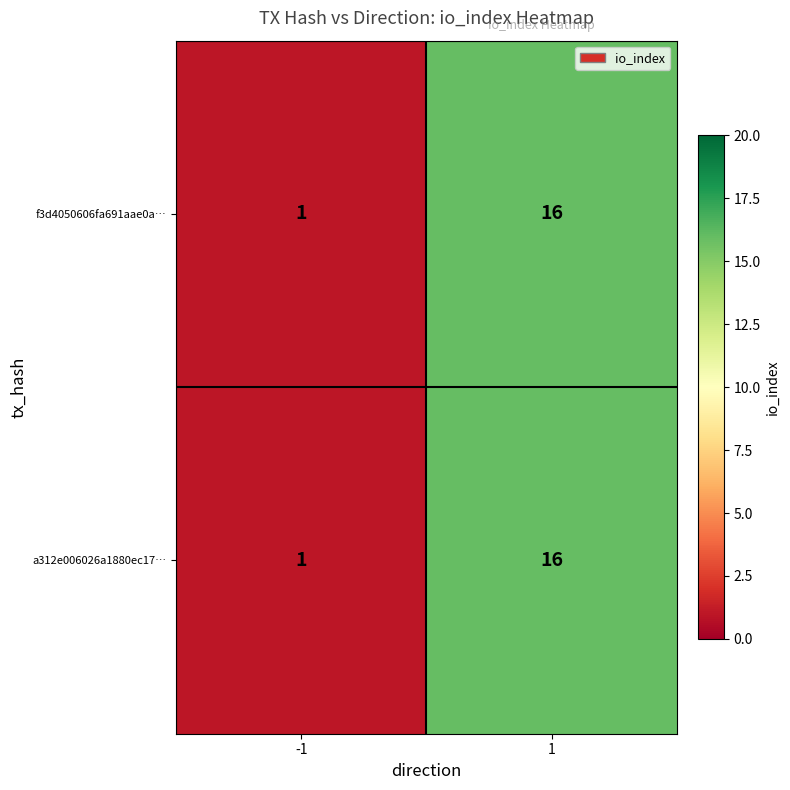

What is the sum of all f3d4050606fa691aae0a… values?

17